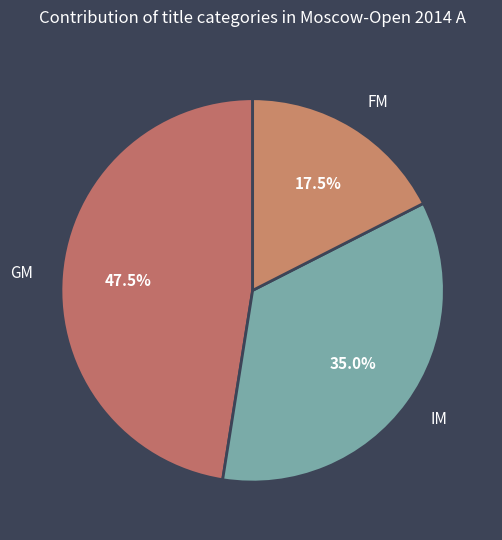

What percentage is the GM slice, to the nearest percent?

48%